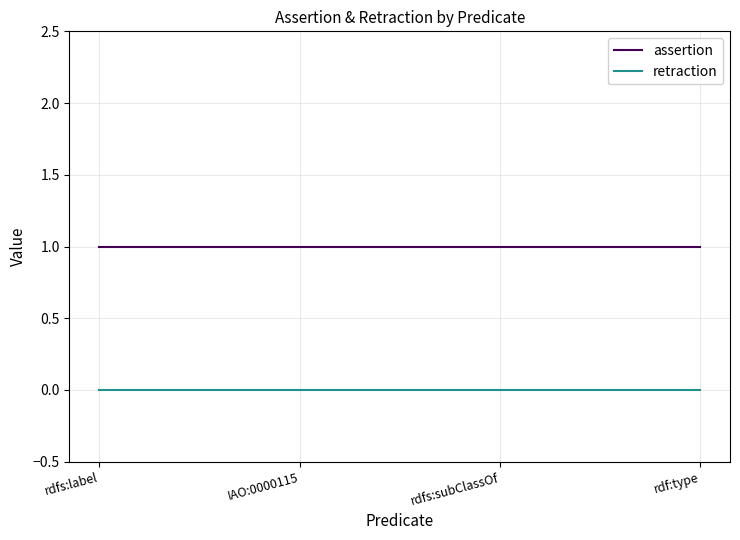

Is it true that assertion equals 0 at IAO:0000115?

False